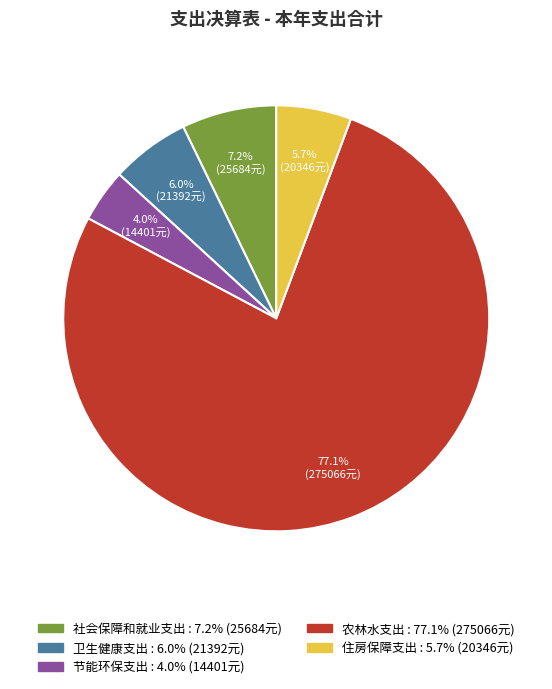

What is the total percentage of 社会保障和就业支出 and 节能环保支出?

11.2%